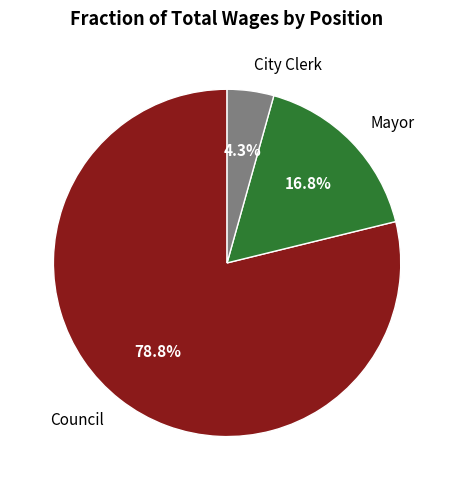

How many segments does this pie chart have?

3